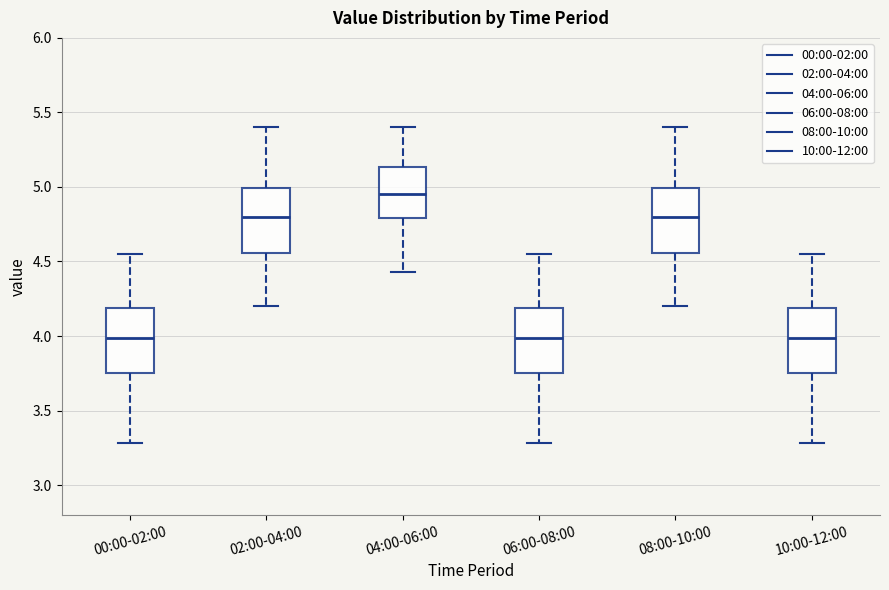

Where does the median line of the box for 06:00-08:00 sit on the y-axis? The values are not printed on the chart, so give them approximately, as read against the axis.

4.00